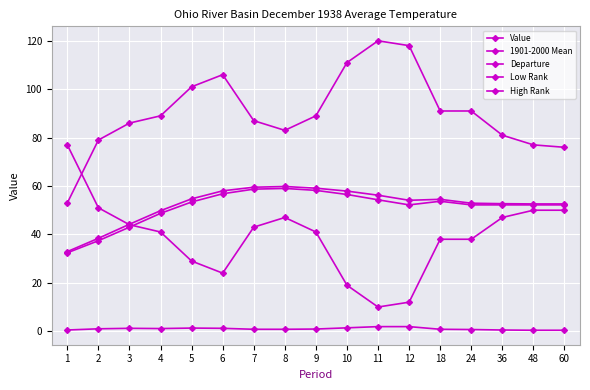

What is the difference between the Value values at 4 and 5?

4.9